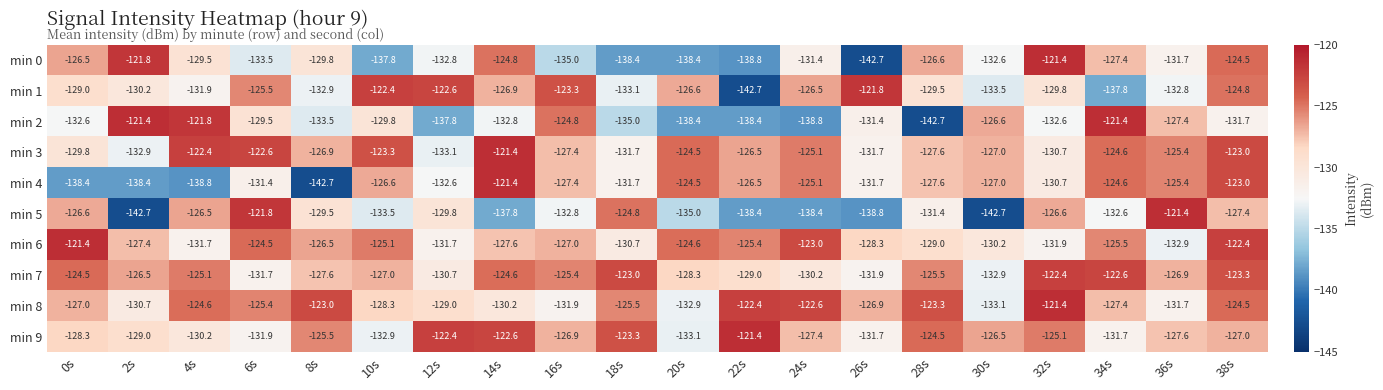

Between 12s and 26s, which series saw the biggest shift?

min 0